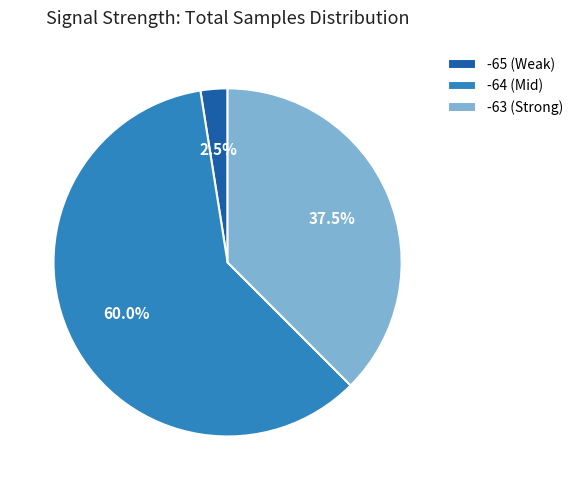

Rank the categories by value from lowest to highest.

-65 (Weak), -63 (Strong), -64 (Mid)